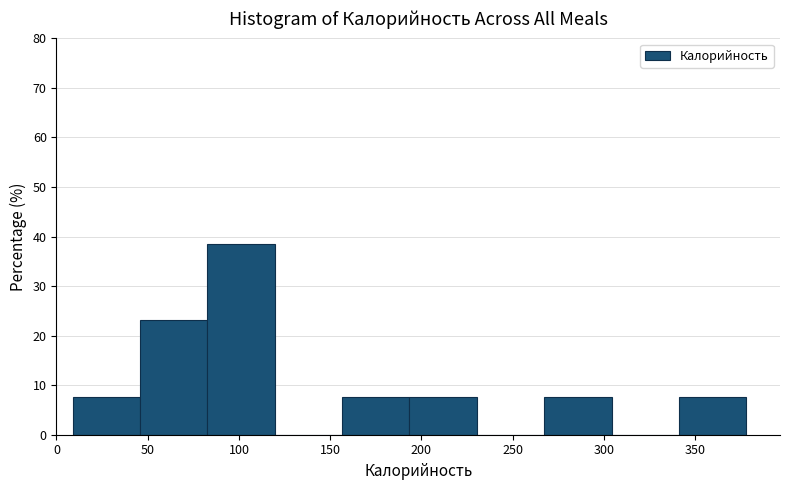

How tall is the bar that spans 10 to 45 on the x-axis? Neither the bar edges nor the heights are printed on the chart, so give them approximately, as read against the axes.

8